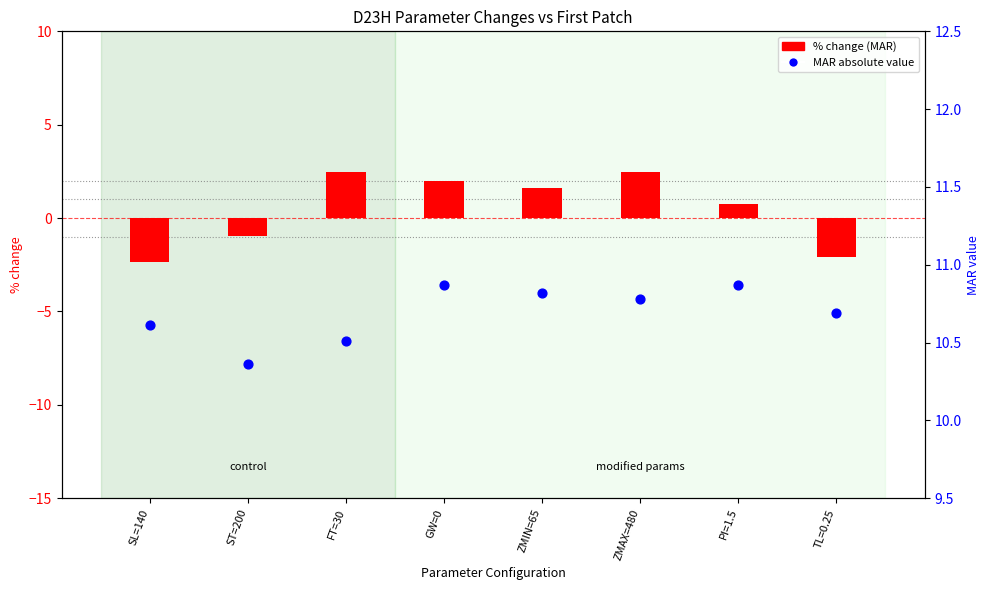

Which series has the largest total across all categories?

MAR value